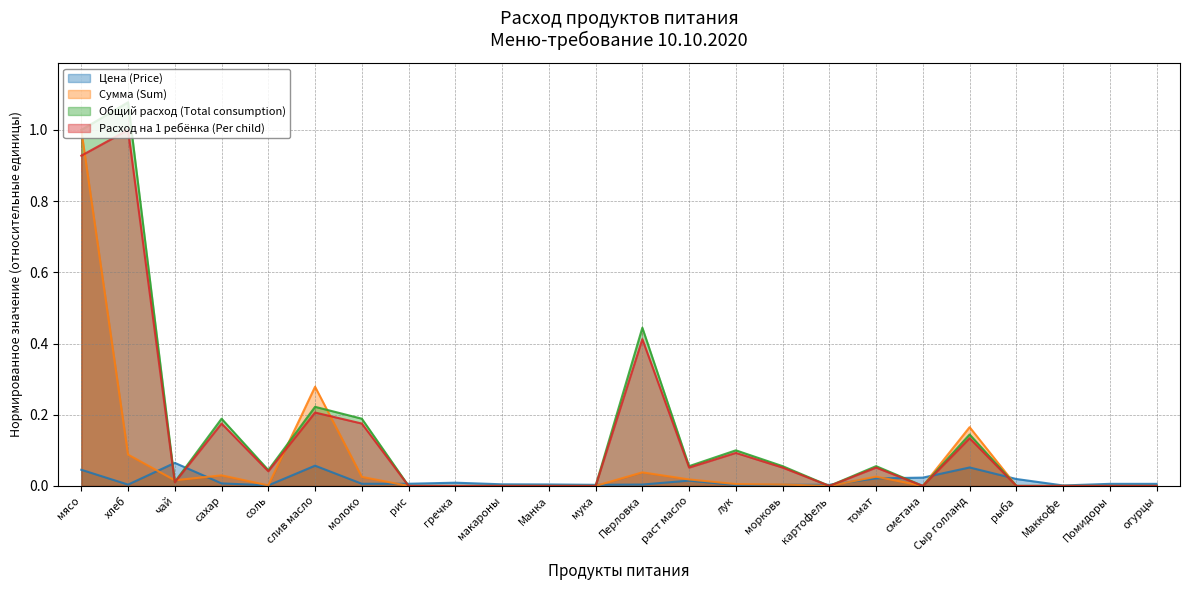

Is it true that Расход на 1 ребёнка (Per child) equals 0.2 at слив масло?

True